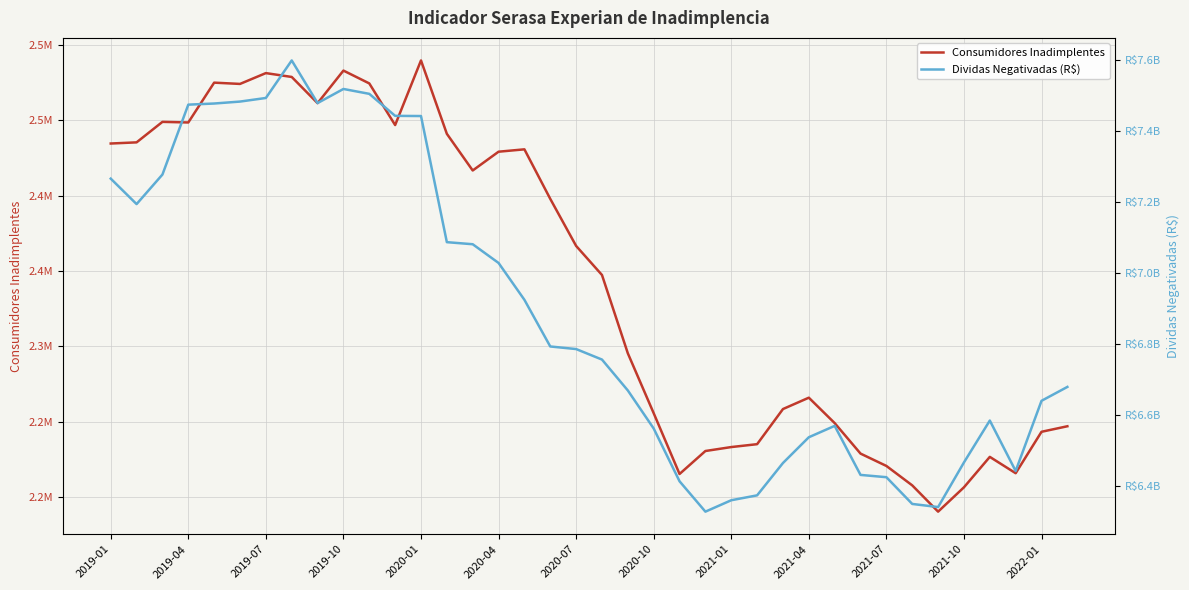

What is the difference between the highest and lowest values at 26?

6463713870.6